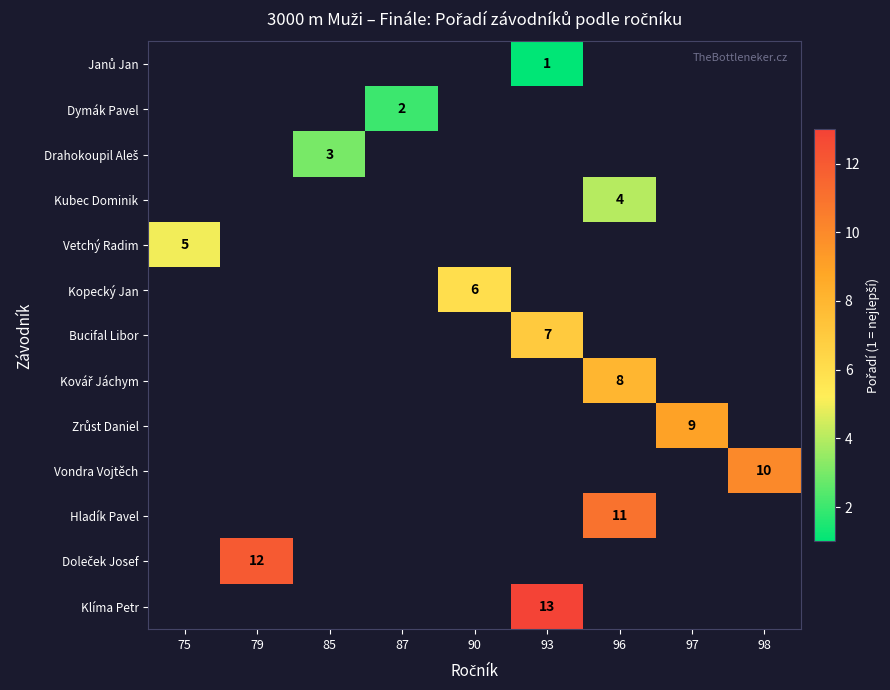

Which label corresponds to the largest value in the chart?

93